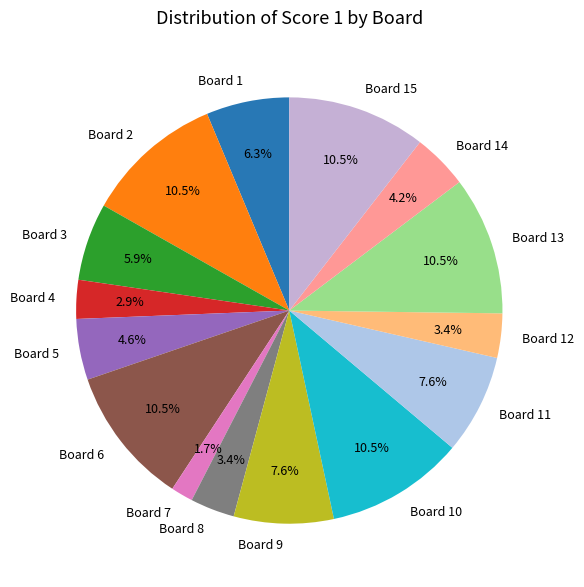

Which slice is the smallest?

Board 7